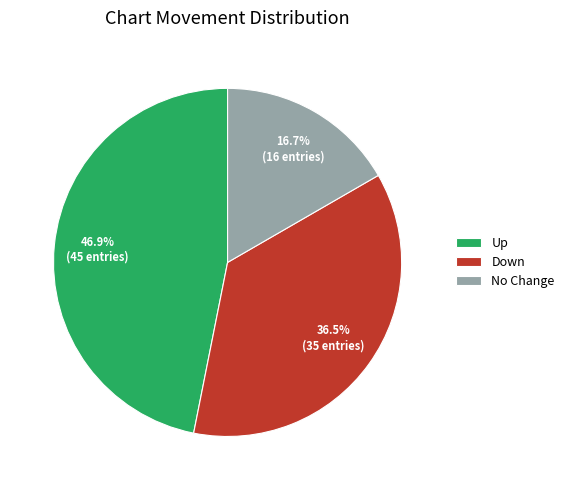

Rank the categories by value from lowest to highest.

No Change, Down, Up